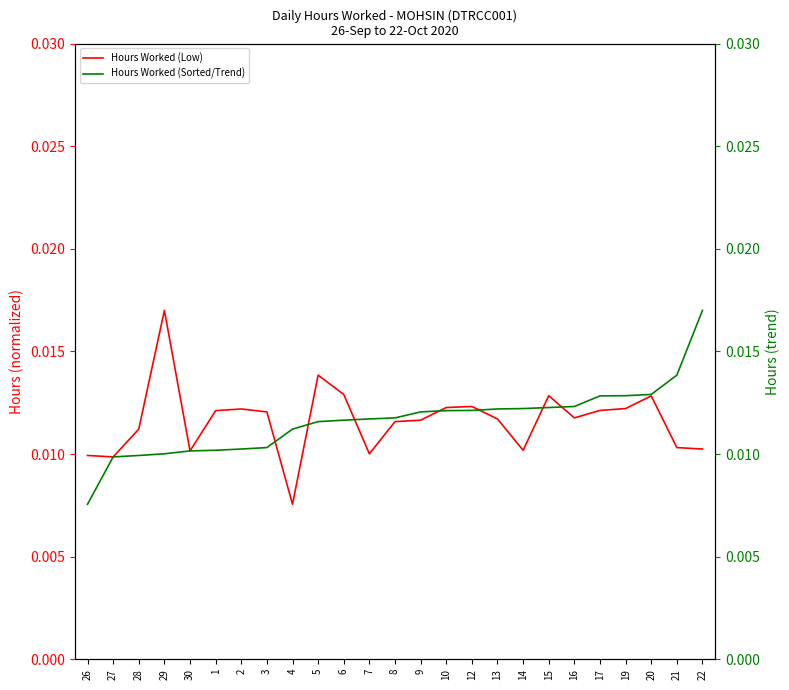

Is this an area chart (filled region under the line)?

No